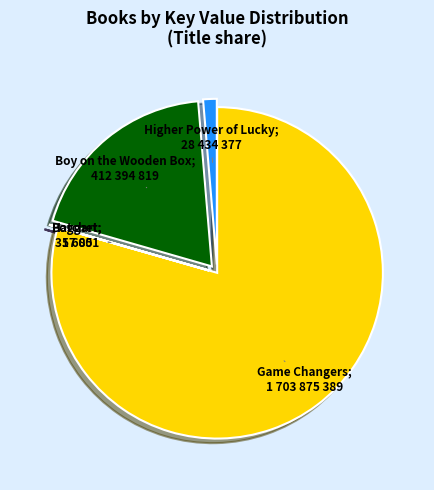

Does any single category account for the majority?

Yes